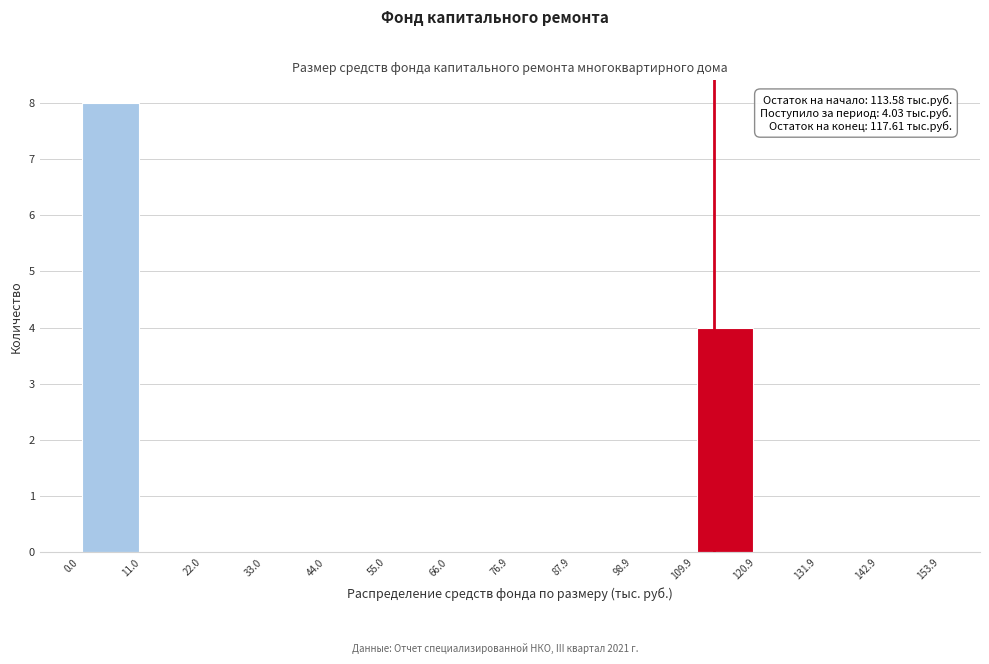

Which range on the x-axis has the tallest bar?

0.0 to 11.0